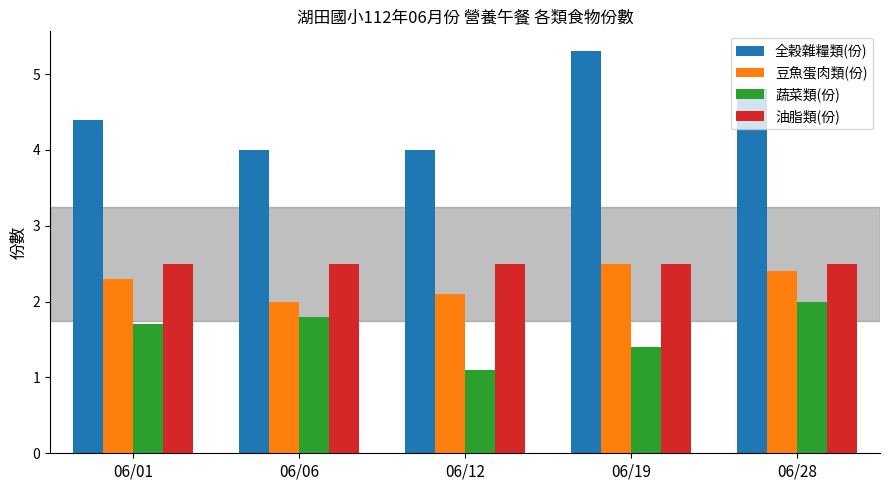

Is the value of 油脂類(份) at 06/01 greater than the value of 豆魚蛋肉類(份) at 06/01?

Yes